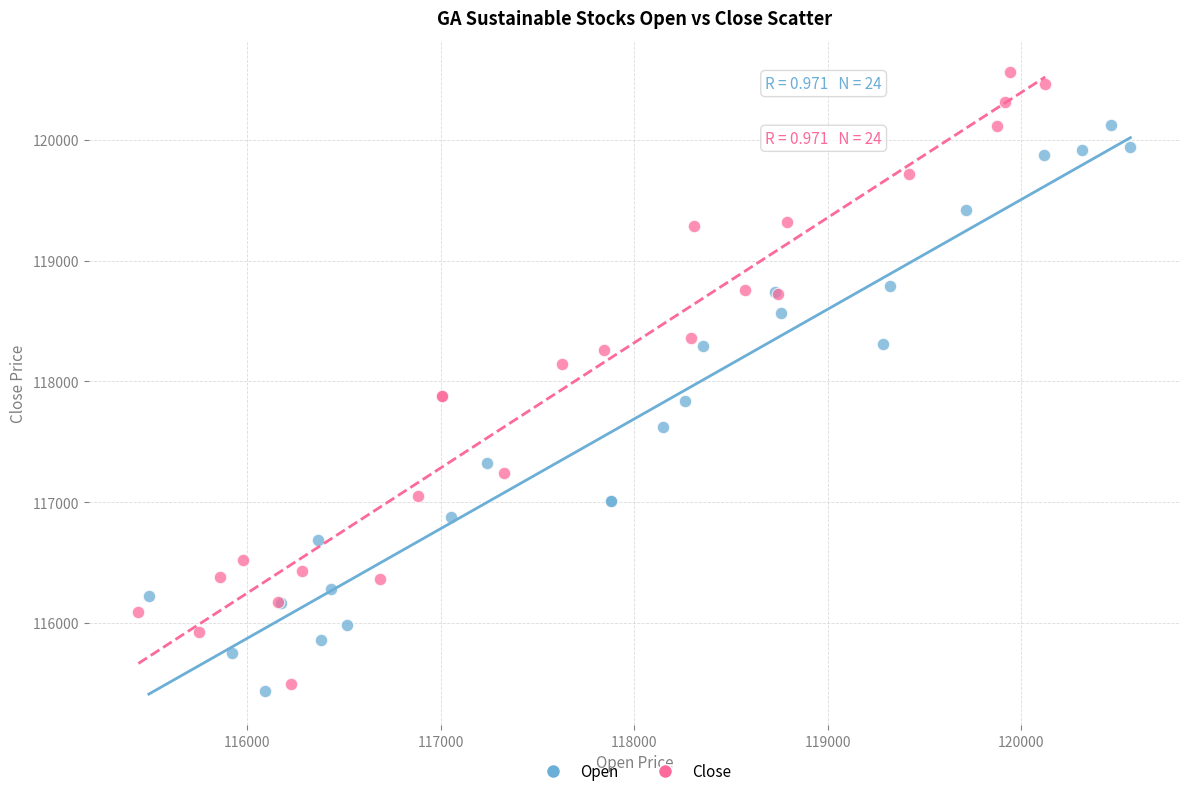

Which series contains the highest Y value?

Close